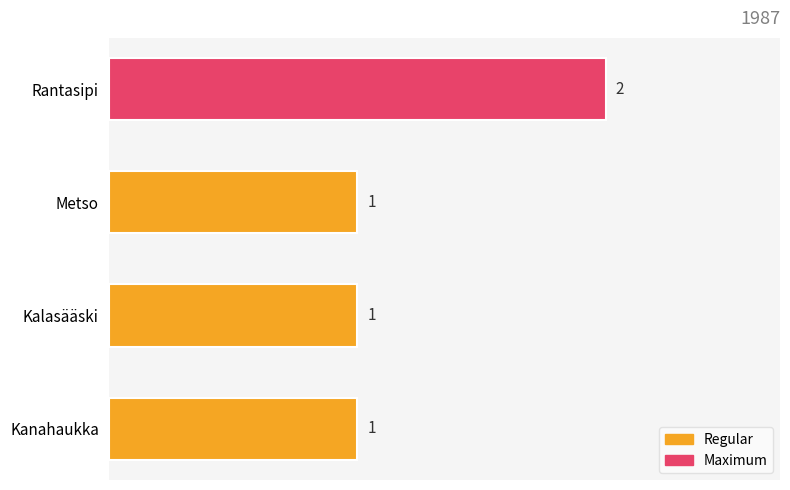

What is the ratio of the value at Kanahaukka to the value at Metso?

1.0